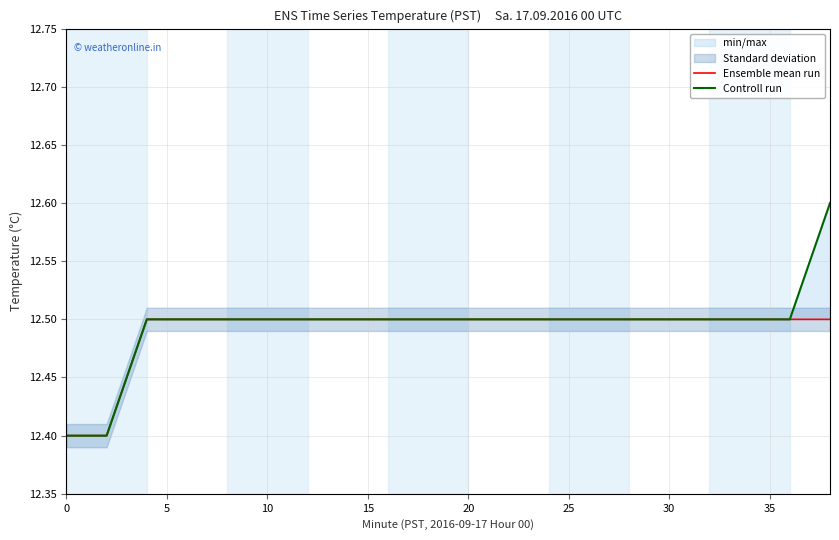

True or false: Ensemble mean run has more than 2 points higher than both neighbors.

False